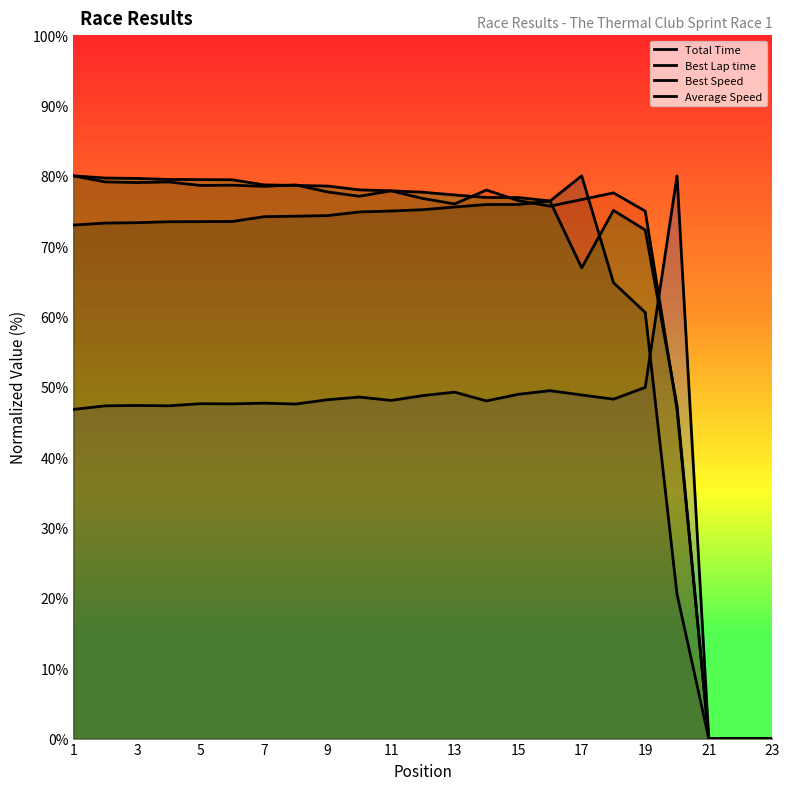

How many times do Average Speed and Total Time cross each other?

2